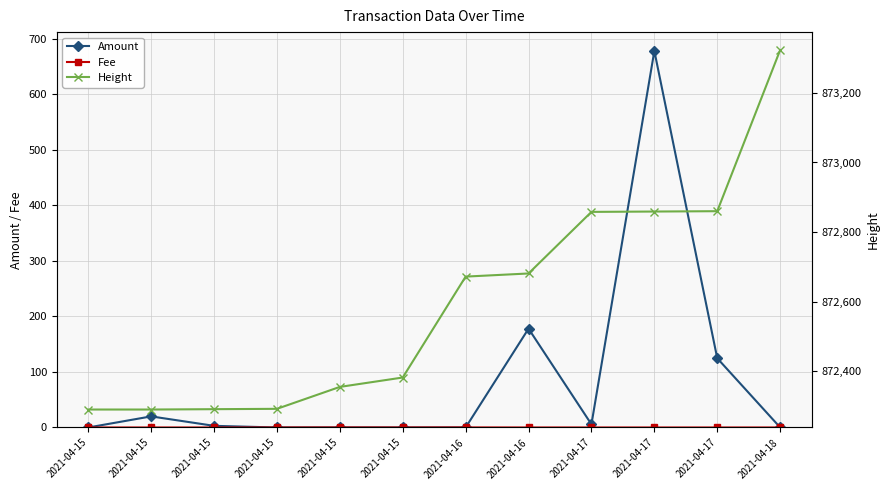

Rank the series by their maximum value, from lowest to highest.

Fee, Amount, Height